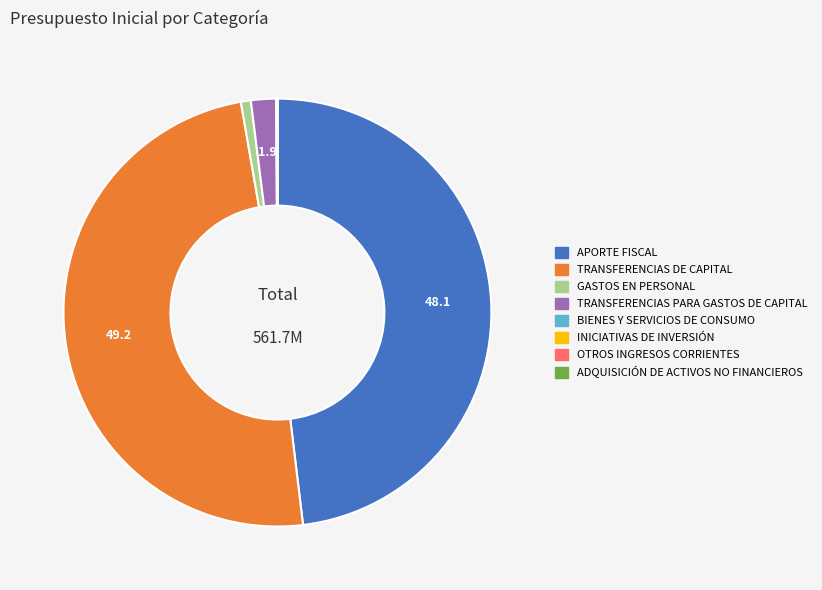

Which category has the biggest portion of the pie?

TRANSFERENCIAS DE CAPITAL